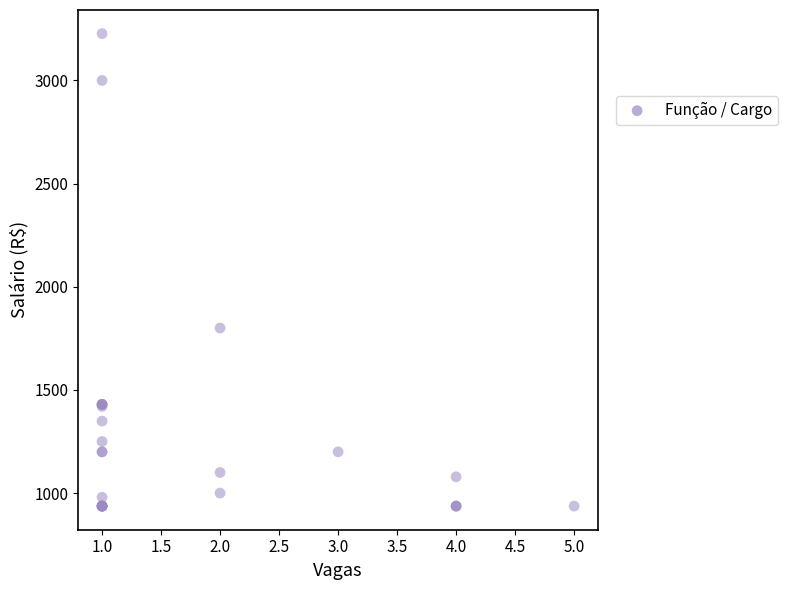

What Y value in the scatter plot is closest to 2082?

1800